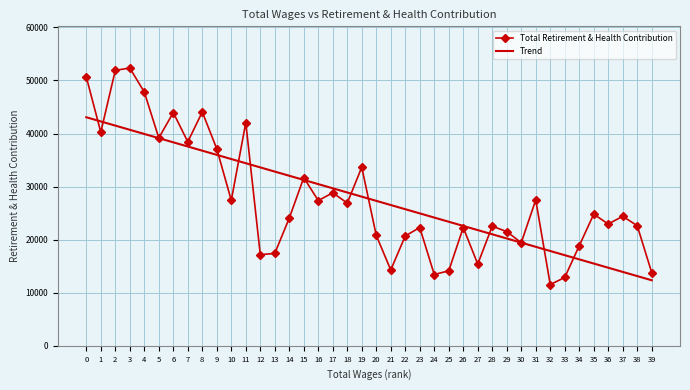

How many values in the Total Retirement & Health Contribution series are below 24400?

20